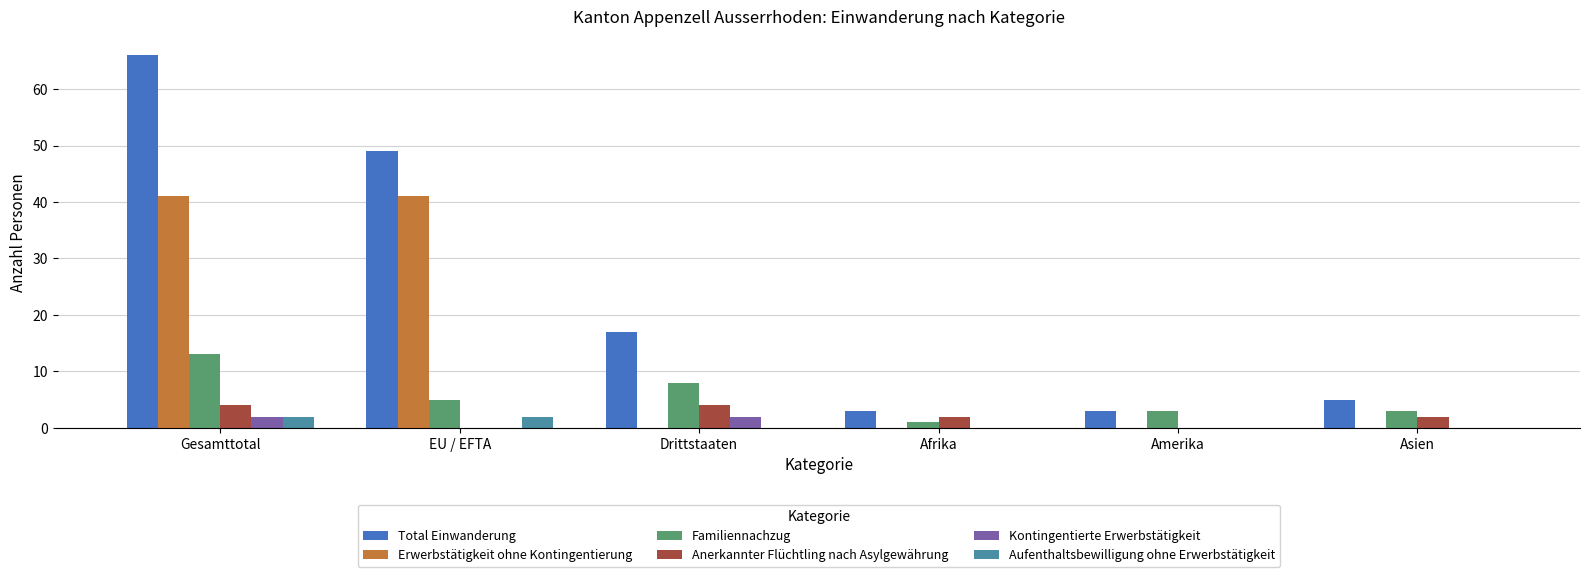

Is it true that Kontingentierte Erwerbstätigkeit equals 0 at EU / EFTA?

True